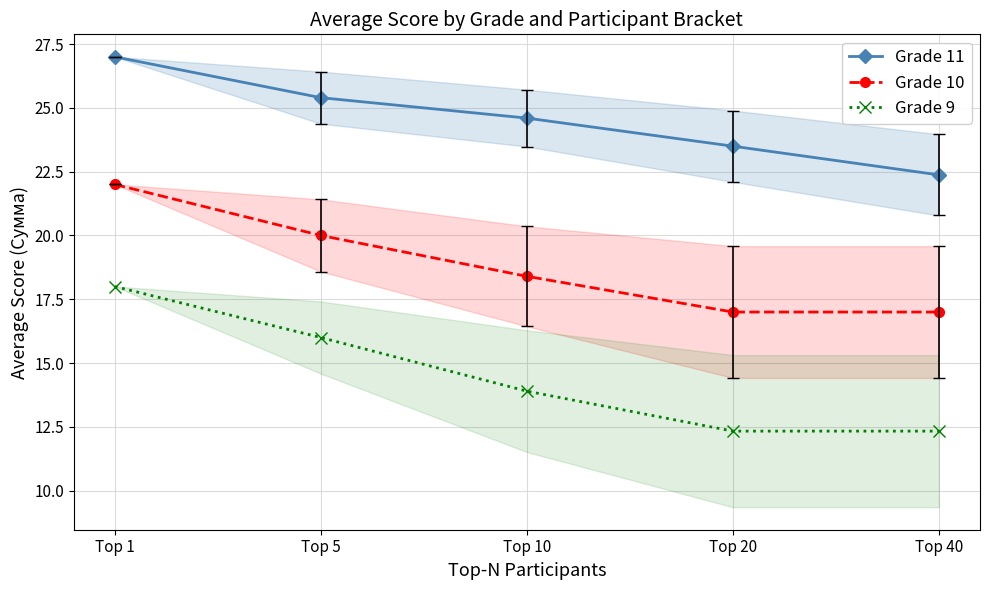

True or false: Grade 9 and Grade 11 intersect in this chart.

False